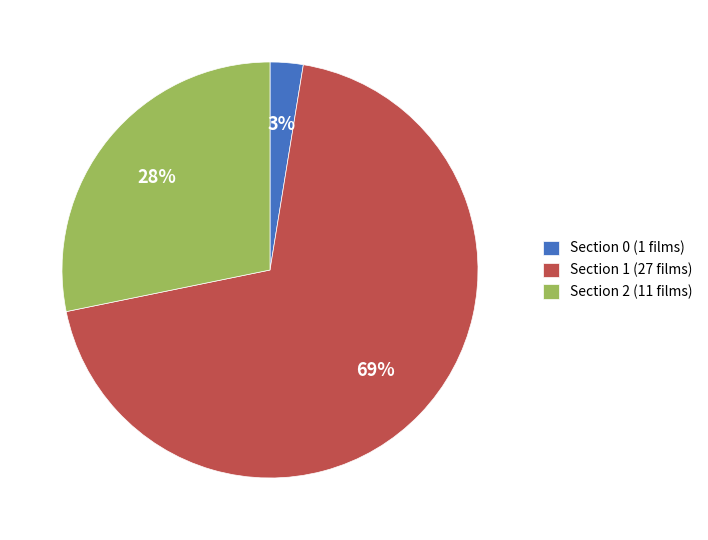

Is there a majority slice in this chart?

Yes